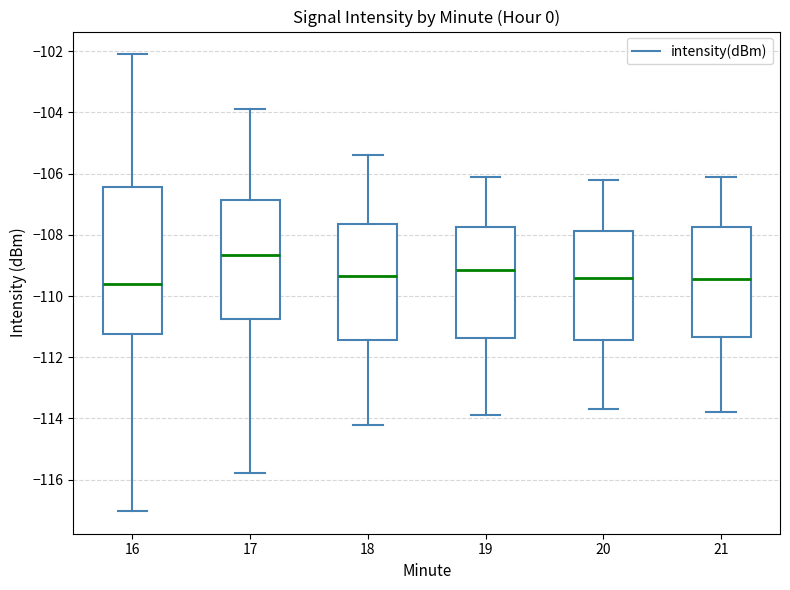

Reading left to right, read every box against the y-axis: the position of its median line, the range the box covers, and the ends of its whiskers. The values are not printed on the chart, so give them approximately, as read against the axis.

16: median -109.6, box -111.2 to -106.4, whiskers -117.0 to -102.0
17: median -108.6, box -110.8 to -106.8, whiskers -115.8 to -103.8
18: median -109.4, box -111.4 to -107.6, whiskers -114.2 to -105.4
19: median -109.2, box -111.4 to -107.8, whiskers -113.8 to -106.0
20: median -109.4, box -111.4 to -107.8, whiskers -113.6 to -106.2
21: median -109.4, box -111.4 to -107.8, whiskers -113.8 to -106.0